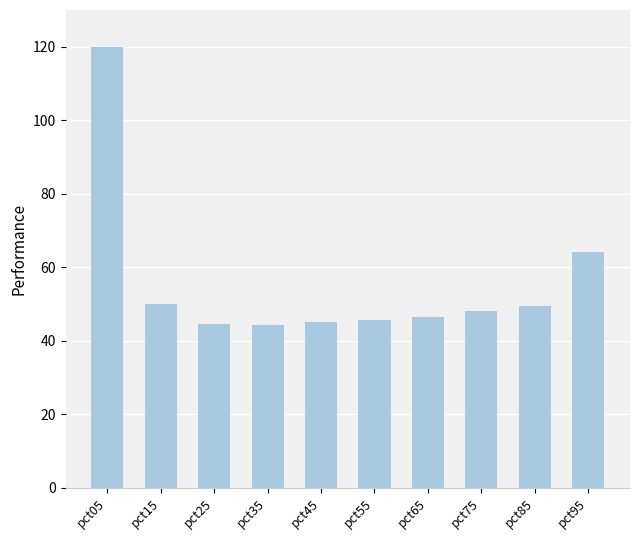

What is the maximum value shown in the chart?

120.0